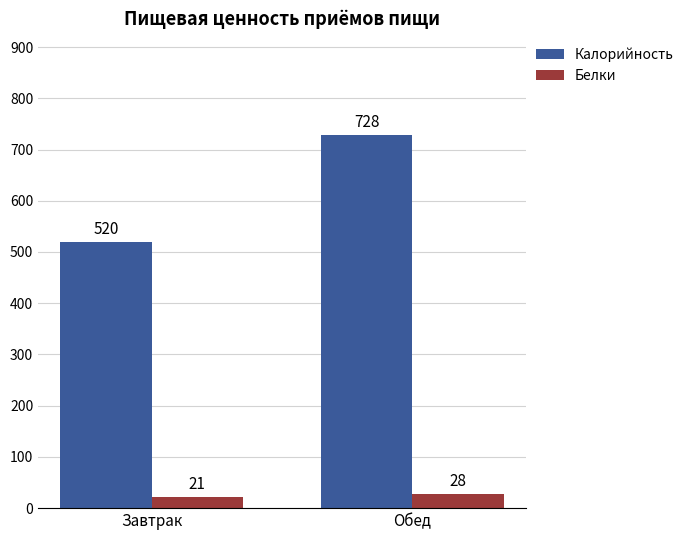

Which series has the largest range (max minus min)?

Калорийность